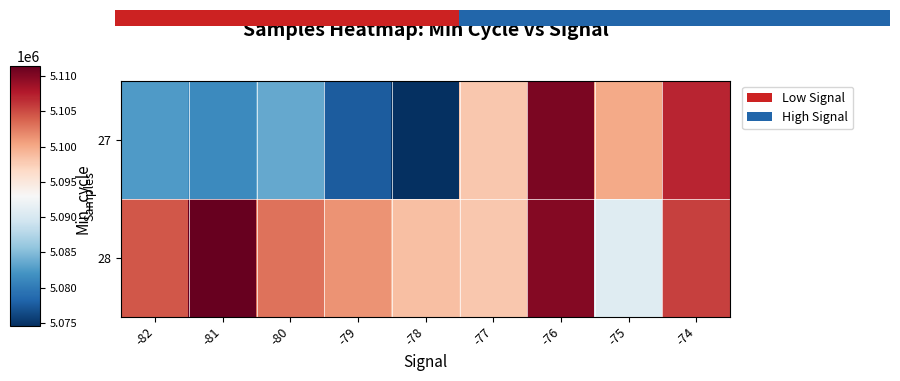

Which series has the largest range (max minus min)?

row_0